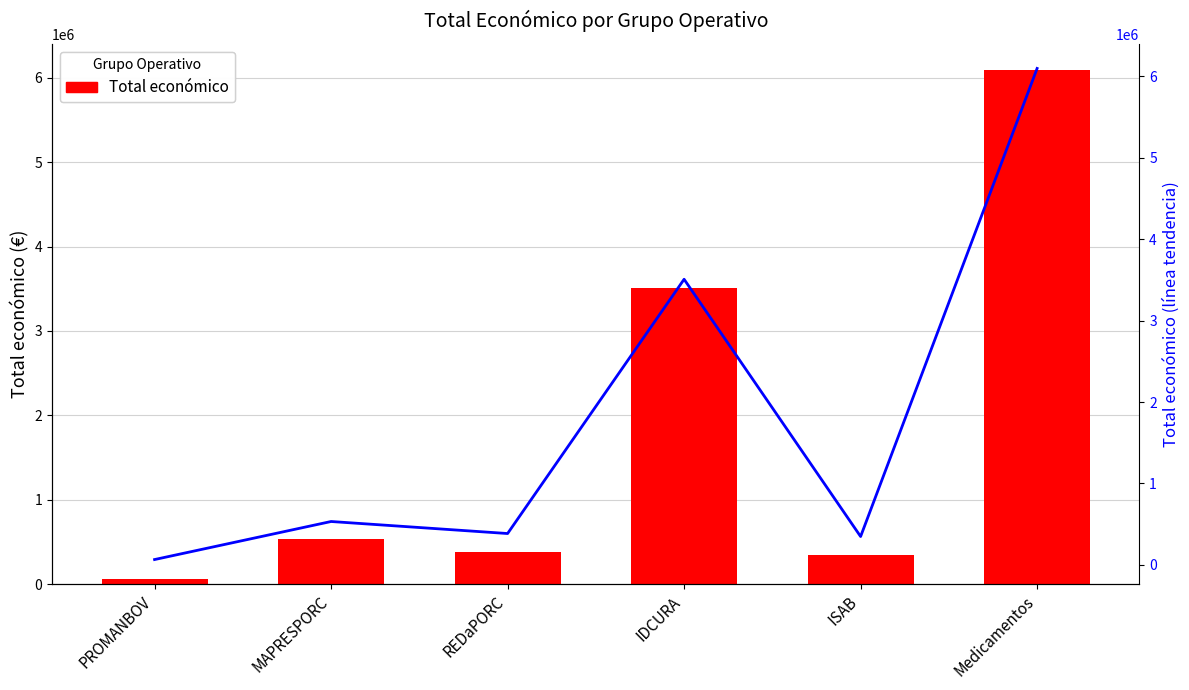

At how many categories does at least one series exceed 1717760?

2